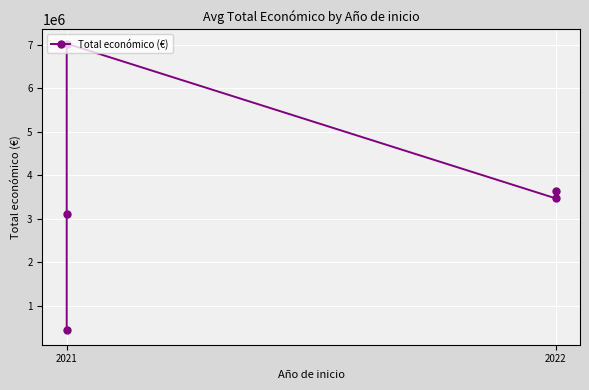

Count the number of categories in the chart.

5